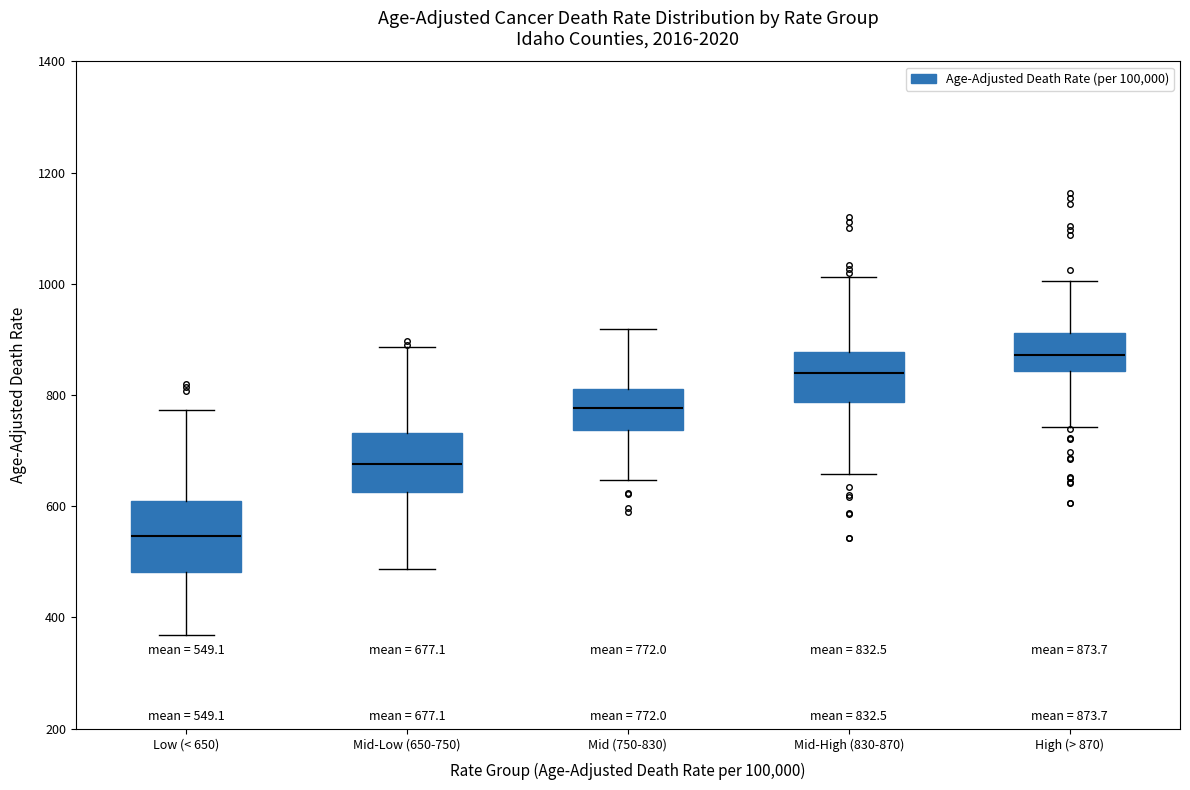

Which box's median line is the highest?

High (> 870)